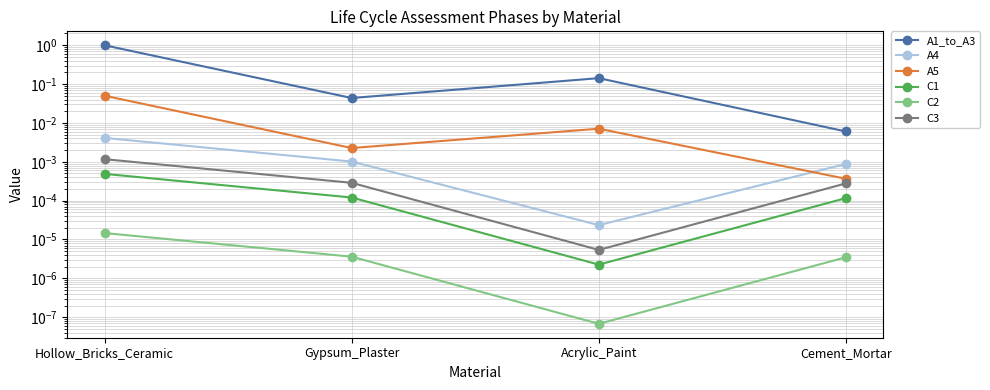

True or false: C2 and A4 intersect in this chart.

False